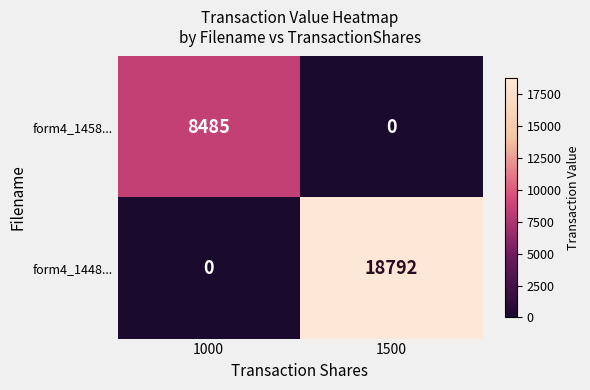

What is the difference between the highest and lowest values at 1500?

18792